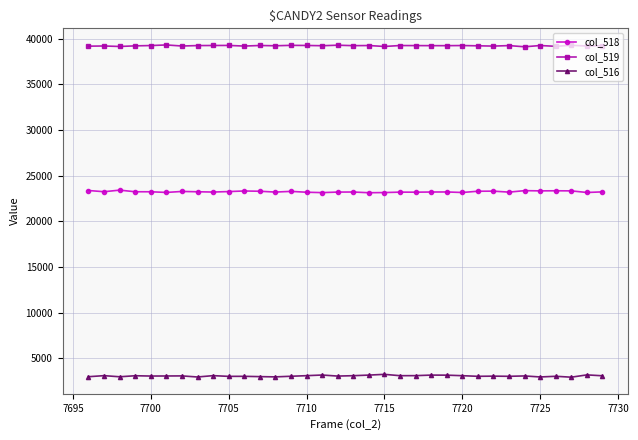

Which series has the largest total across all categories?

col_519